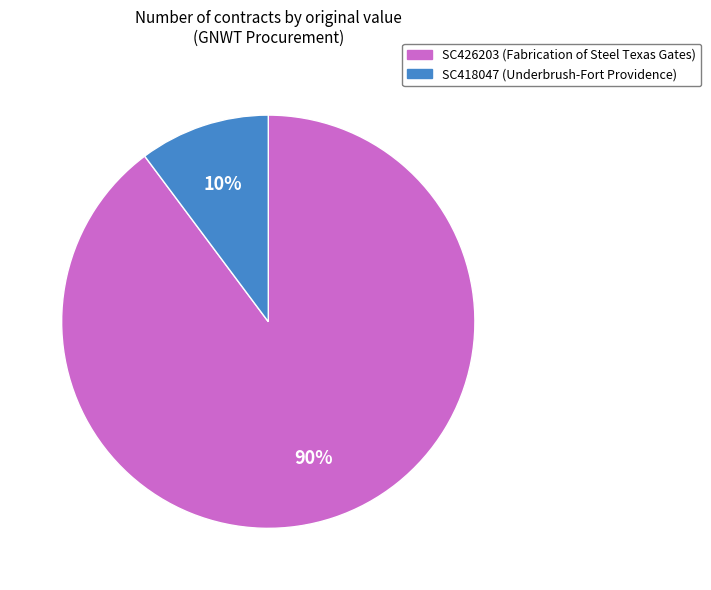

How many slices are in this pie chart?

2